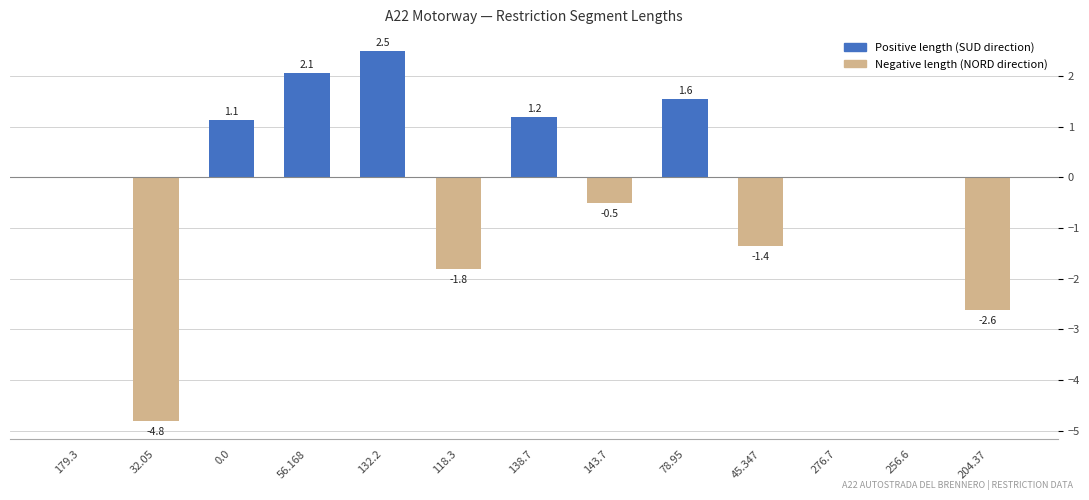

At which category does the chart reach its peak across all series?

132.2